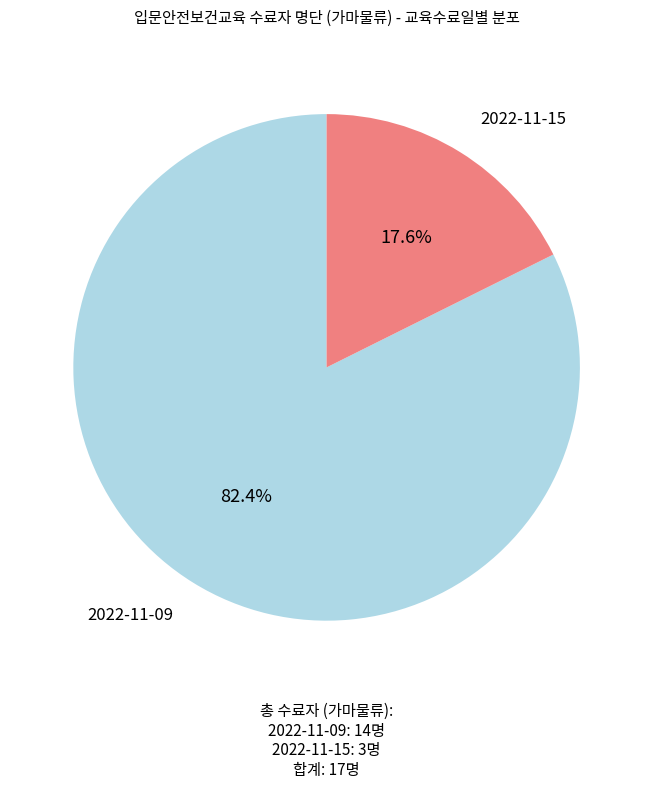

How many segments does this pie chart have?

2